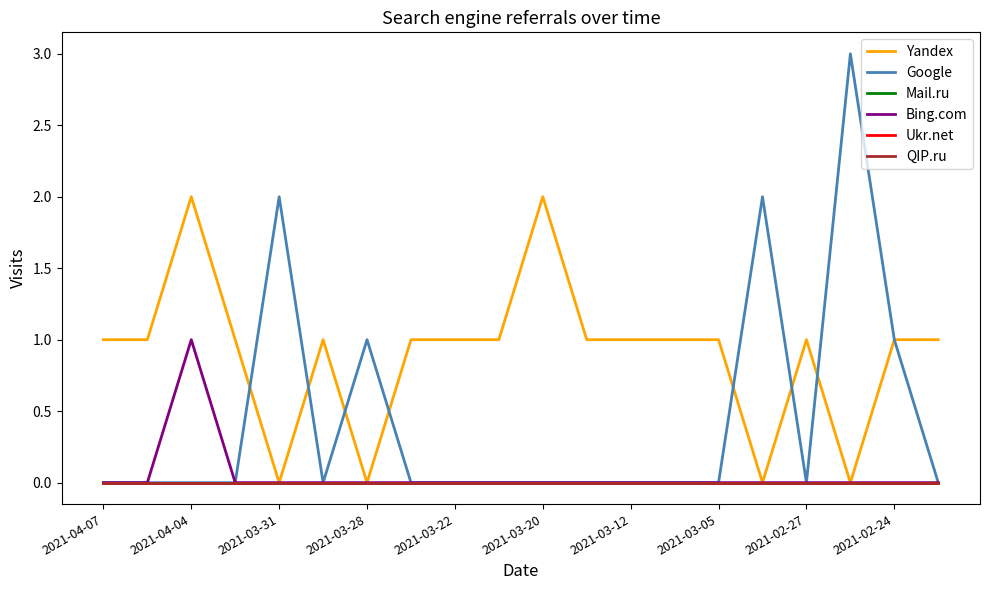

What is the average value of the Yandex series?

1